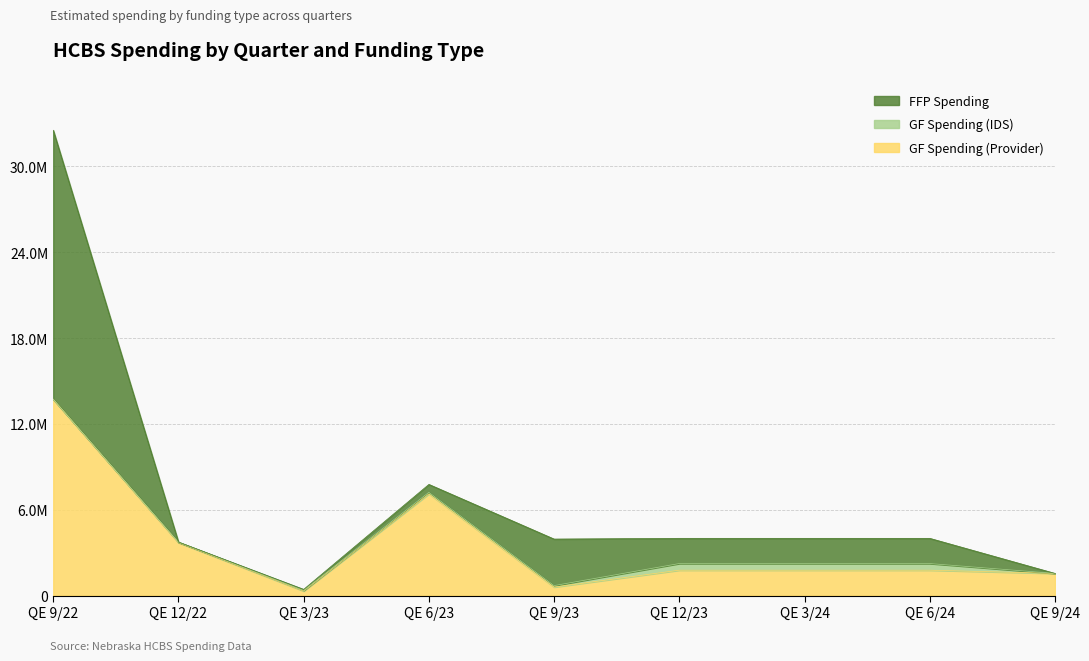

What is the label of the 8th point from the left?

QE 6/24